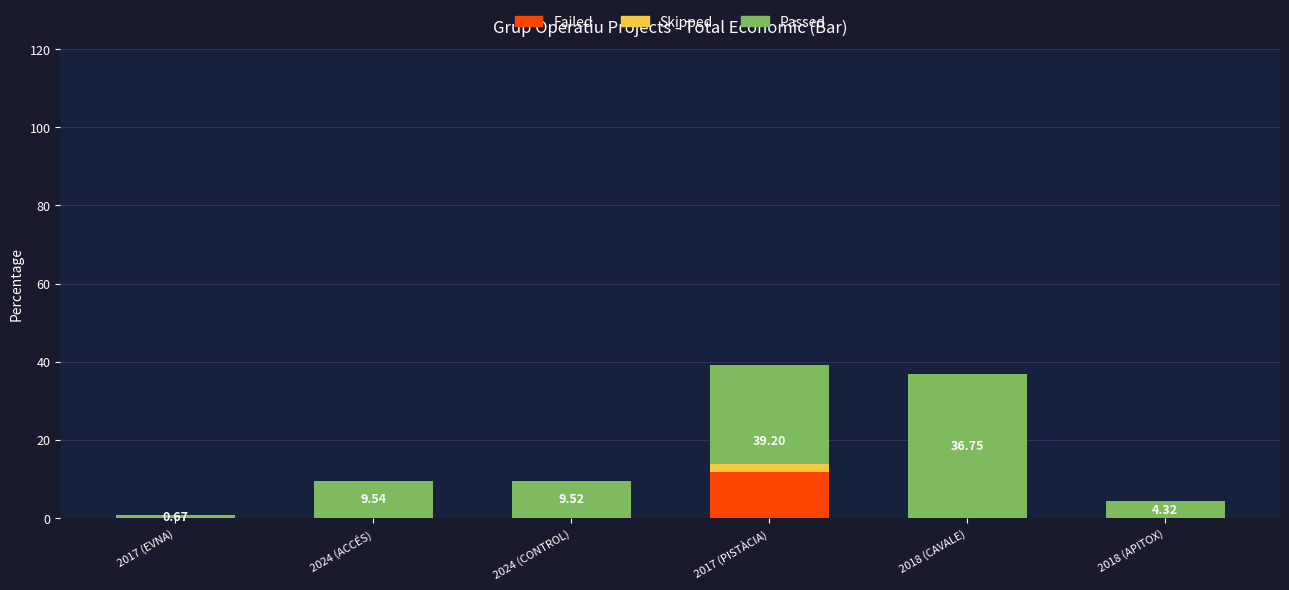

Reading left to right, extract all data points from this chart.

2017 (EVNA)=0.7	2024 (ACCÉS)=9.5	2024 (CONTROL)=9.5	2017 (PISTÀCIA)=39.2	2018 (CAVALE)=36.7	2018 (APITOX)=4.3